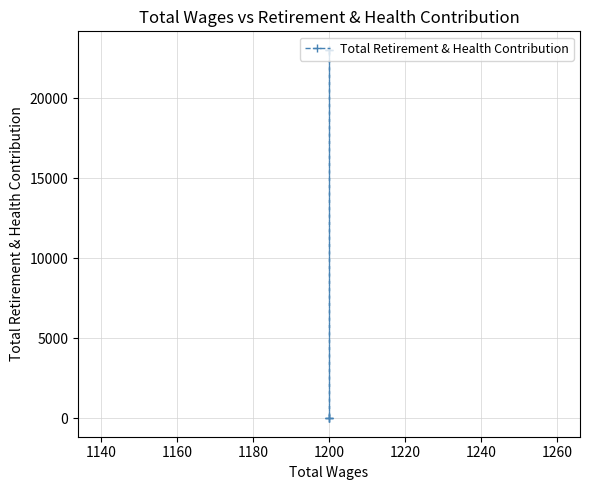

What is the value of the 4th point from the left?

23027